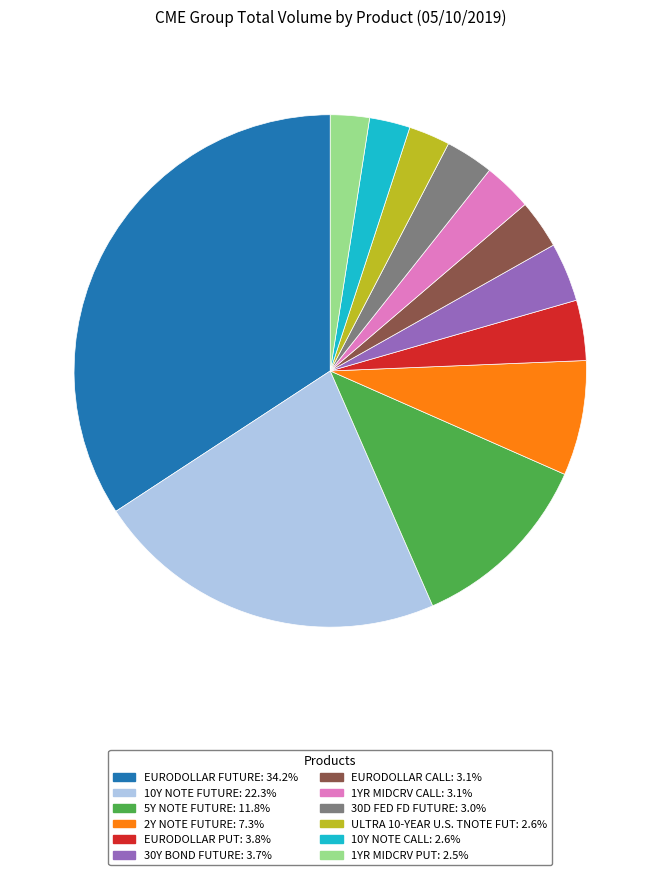

Between 2Y NOTE FUTURE and 30D FED FD FUTURE, which is larger?

2Y NOTE FUTURE